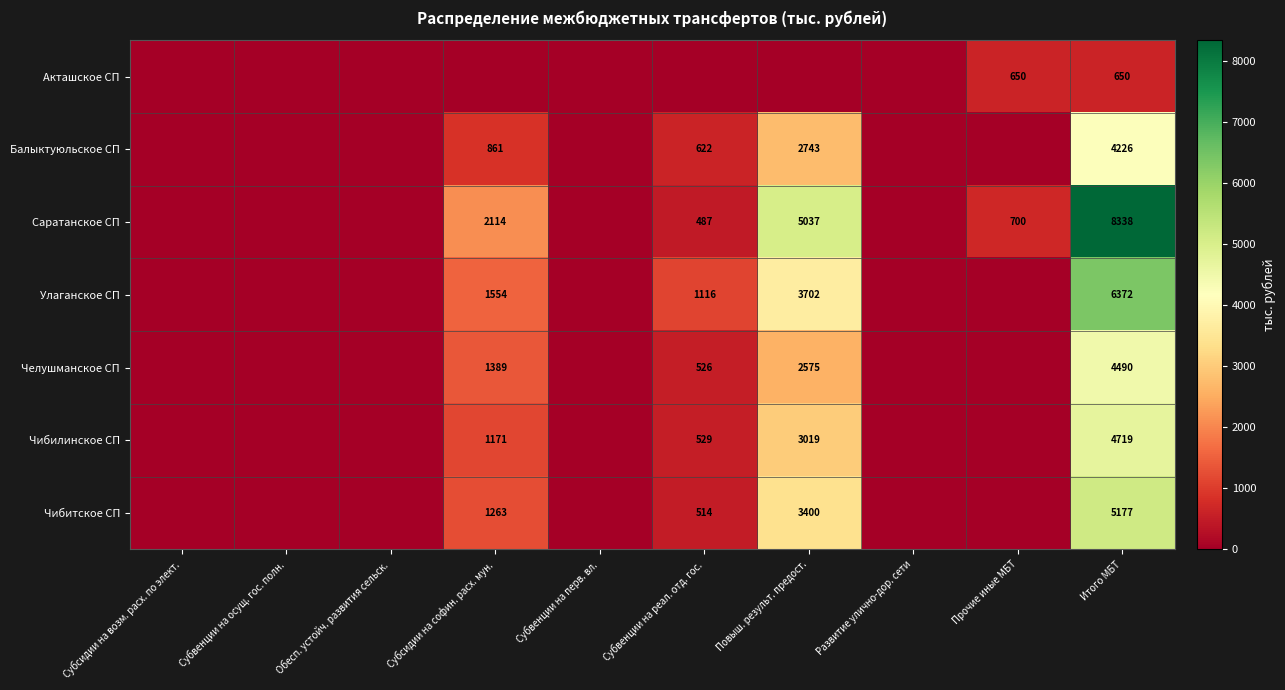

What is the difference between the Саратанское СП values at Прочие иные МБТ and Итого МБТ?

7638